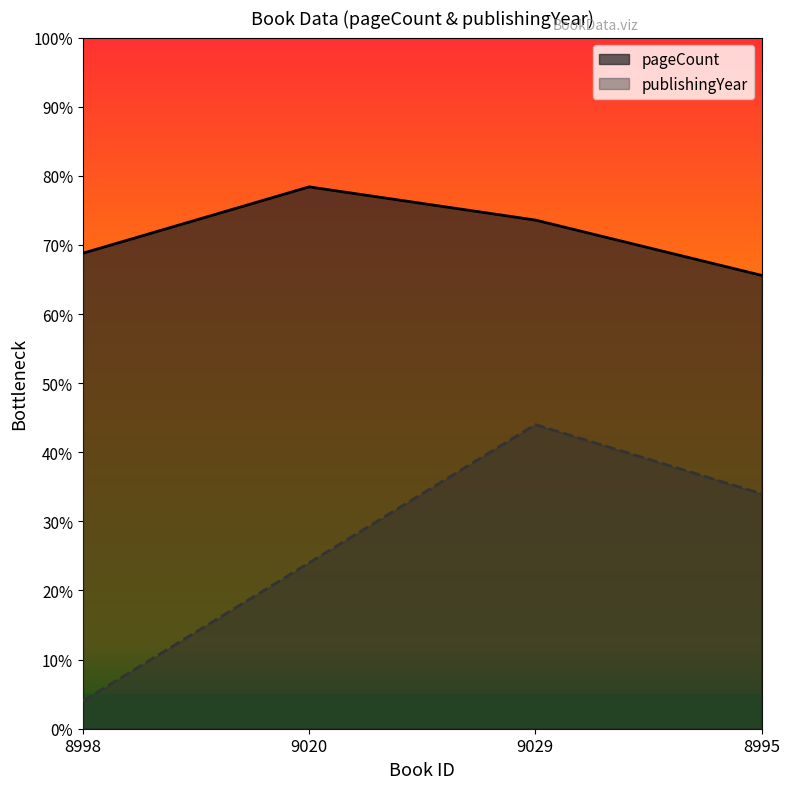

Which has a higher value, 8998 or 9029?

9029